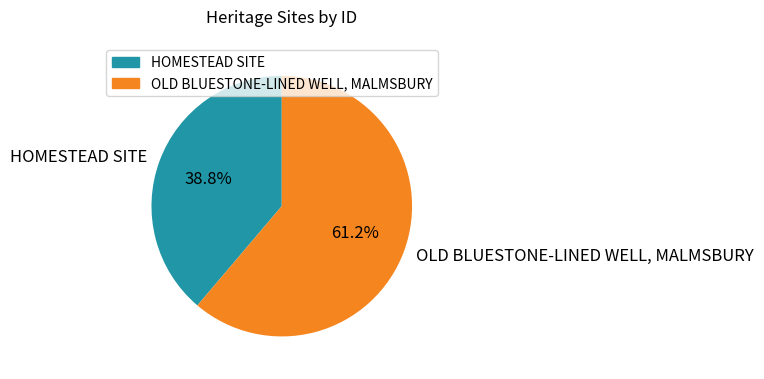

True or false: OLD BLUESTONE-LINED WELL, MALMSBURY accounts for 61% of the total.

True